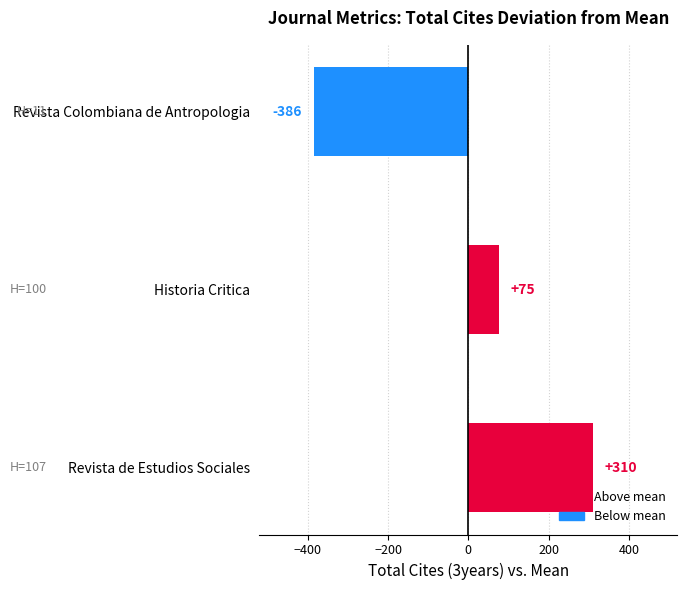

What is the difference between the maximum and second lowest values?

235.0